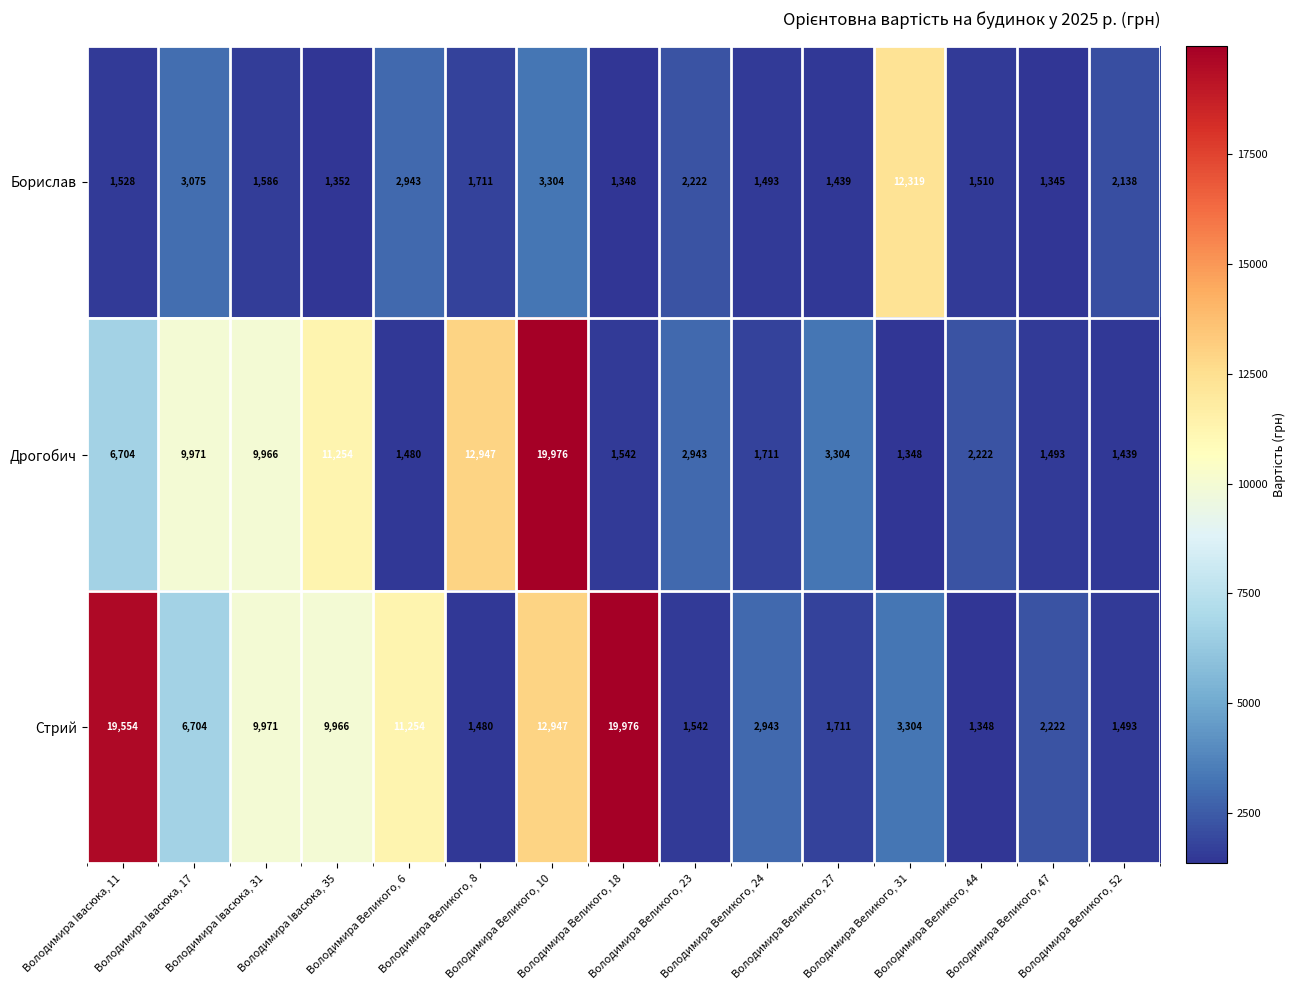

At how many categories does at least one series exceed 19461?

3